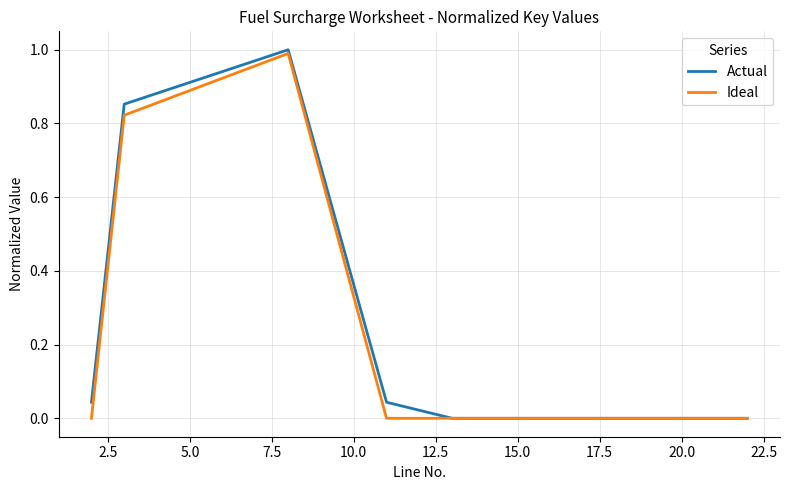

What is the highest value of the Actual series?

1.0